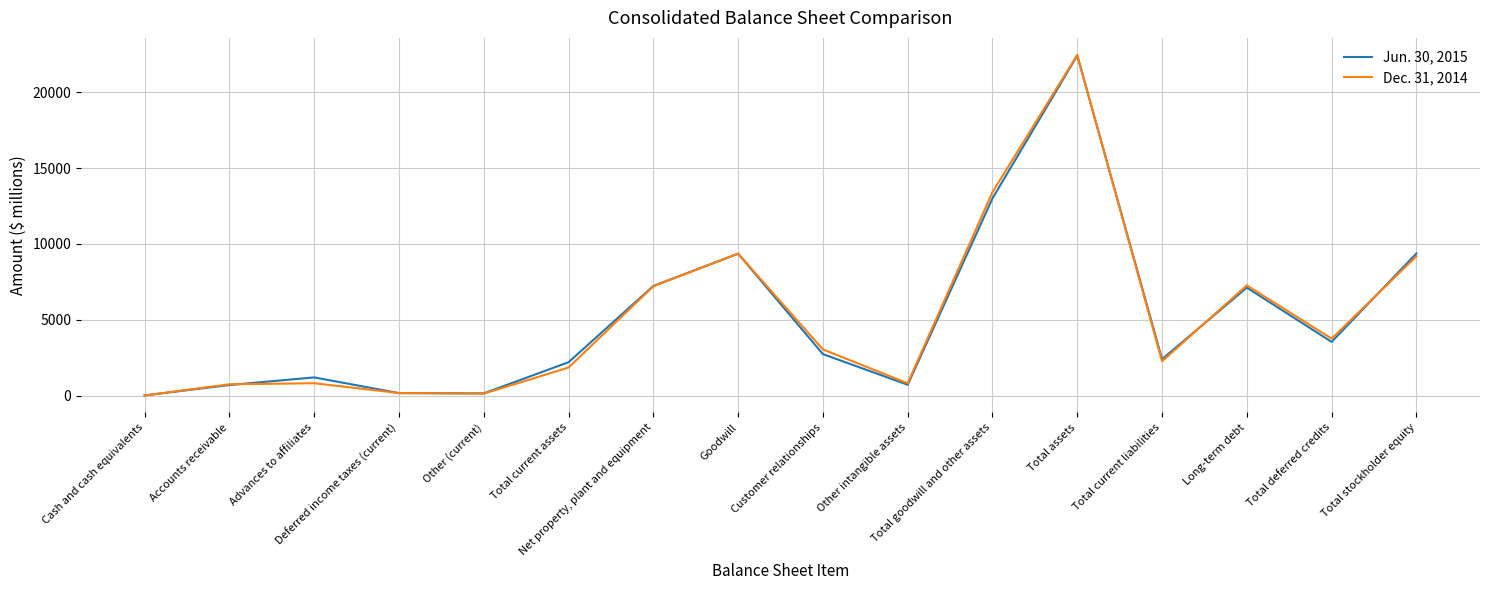

Rank the series by their maximum value, from lowest to highest.

Jun. 30, 2015, Dec. 31, 2014